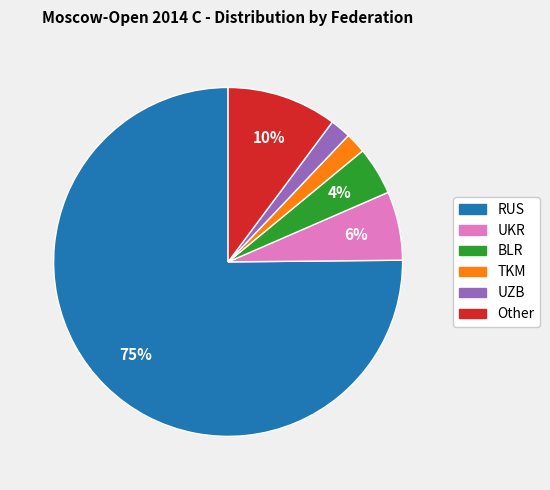

Which category has the biggest portion of the pie?

RUS